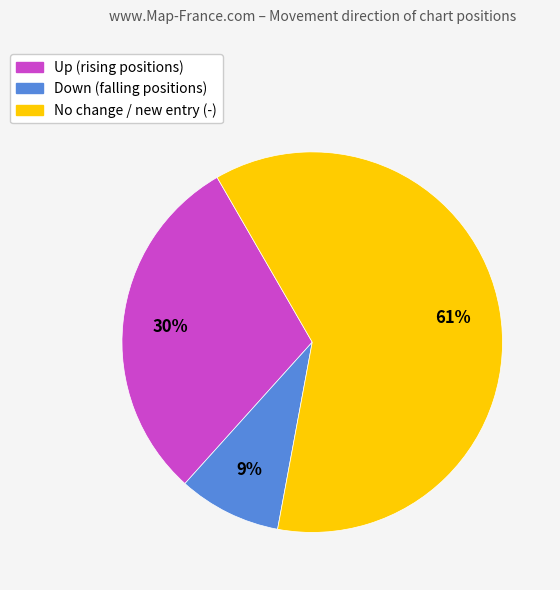

To the nearest percent, what is the average slice percentage?

33%